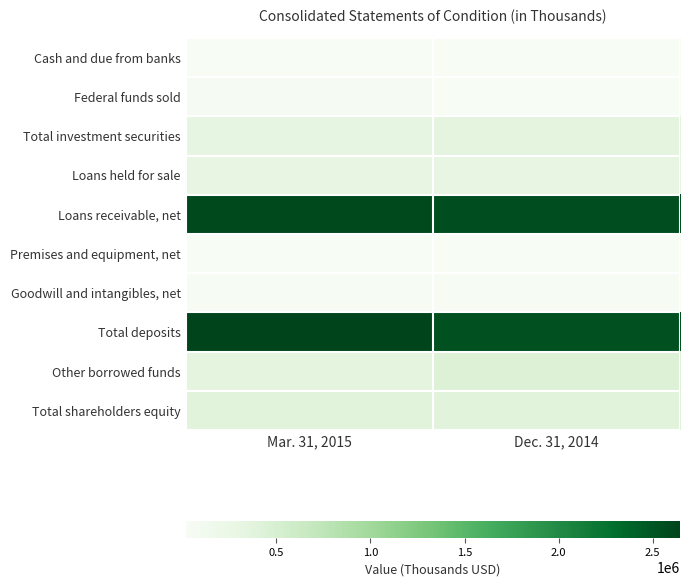

Reading left to right, transcribe all the data shown in this chart.

Cash and due from banks: Mar. 31, 2015=21780	Dec. 31, 2014=20298
Federal funds sold: Mar. 31, 2015=38675	Dec. 31, 2014=17891
Total investment securities: Mar. 31, 2015=323732	Dec. 31, 2014=348222
Loans held for sale: Mar. 31, 2015=315014	Dec. 31, 2014=315323
Loans receivable, net: Mar. 31, 2015=2596546	Dec. 31, 2014=2552839
Premises and equipment, net: Mar. 31, 2015=25139	Dec. 31, 2014=25253
Goodwill and intangibles, net: Mar. 31, 2015=37115	Dec. 31, 2014=37312
Total deposits: Mar. 31, 2015=2645131	Dec. 31, 2014=2535330
Other borrowed funds: Mar. 31, 2015=356322	Dec. 31, 2014=437995
Total shareholders equity: Mar. 31, 2015=389276	Dec. 31, 2014=377321